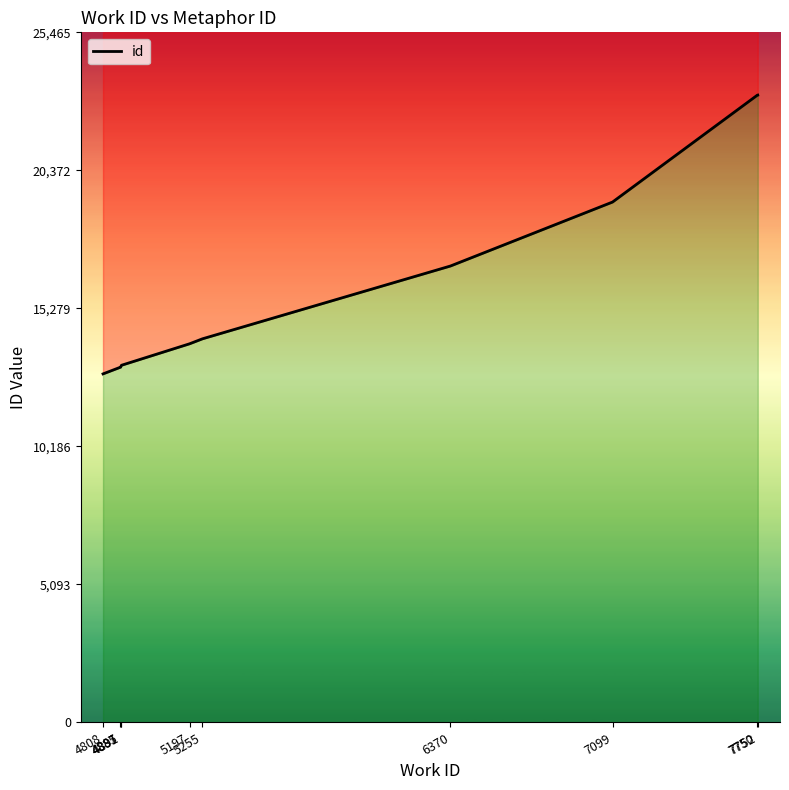

How many lines are shown in the chart?

1